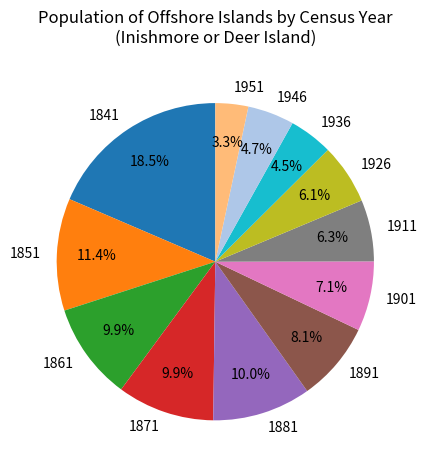

Combined, what portion of the pie is 1901 and 1861?

17.0%